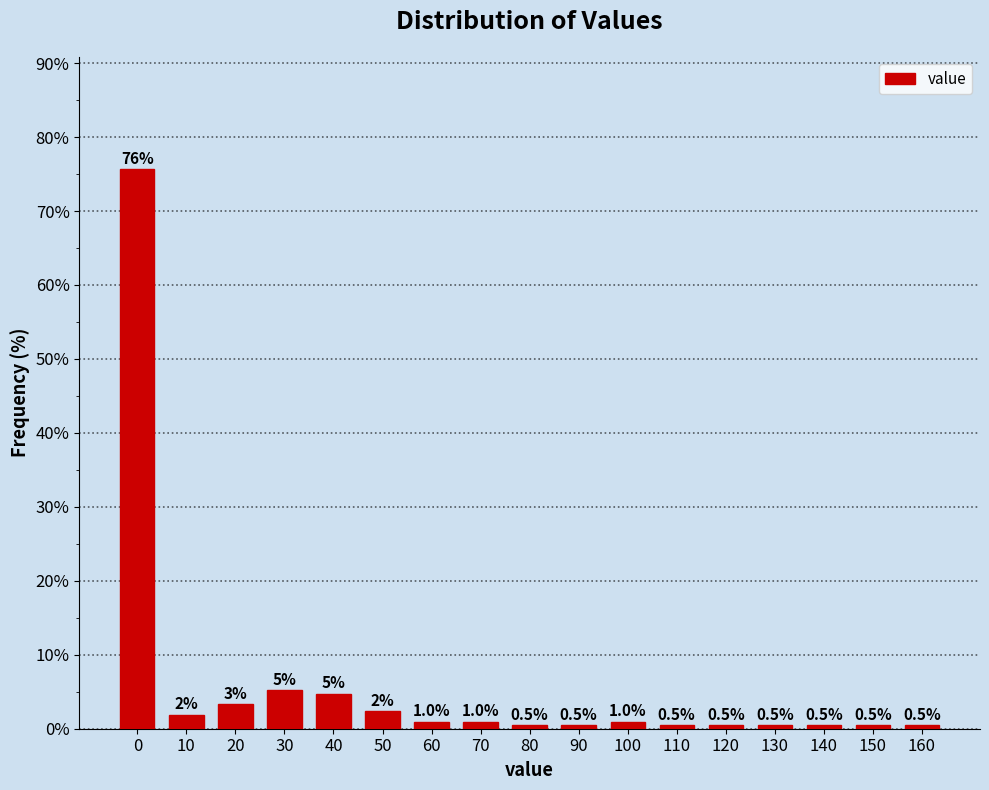

What is the value of the 2nd bar from the left?

1.9